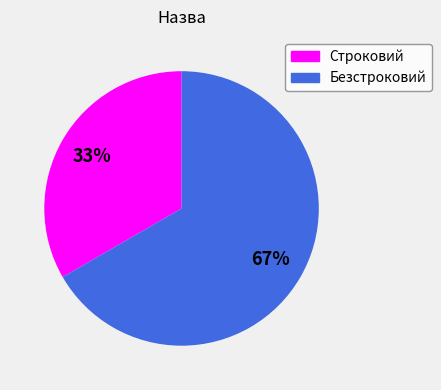

To the nearest percent, what is the combined percentage of Строковий and Безстроковий?

100%